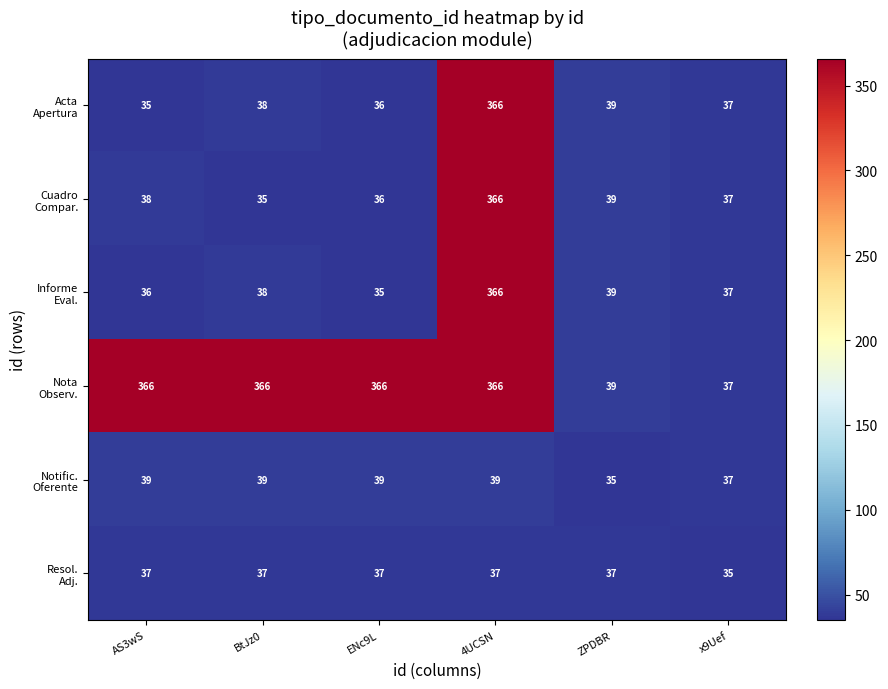

What is the total value across all series at ZPDBR?

228